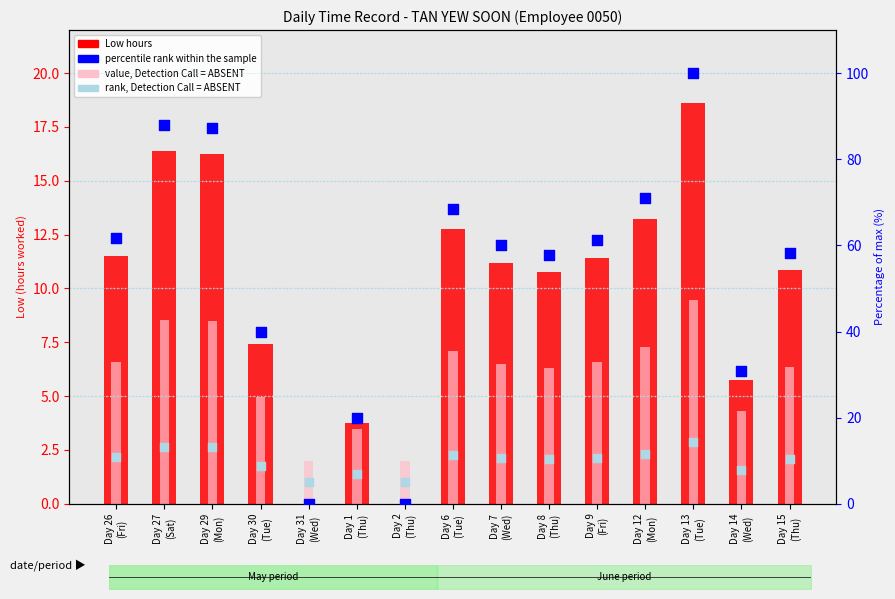

Which series reaches the maximum Y coordinate?

percentile rank within sample